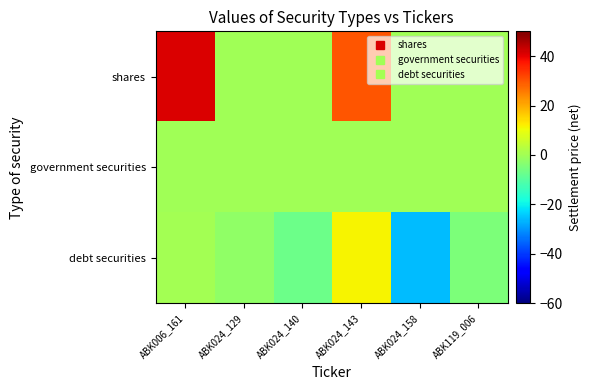

Reading left to right, transcribe all the data shown in this chart.

shares: ABK006_161=41.2	ABK024_129=0.0	ABK024_140=0.0	ABK024_143=30.0	ABK024_158=0.0	ABK119_006=0.0
government securities: ABK006_161=0.0	ABK024_129=0.0	ABK024_140=0.0	ABK024_143=0.0	ABK024_158=0.0	ABK119_006=0.0
debt securities: ABK006_161=0.4	ABK024_129=-2.0	ABK024_140=-7.1	ABK024_143=11.4	ABK024_158=-25.6	ABK119_006=-4.6